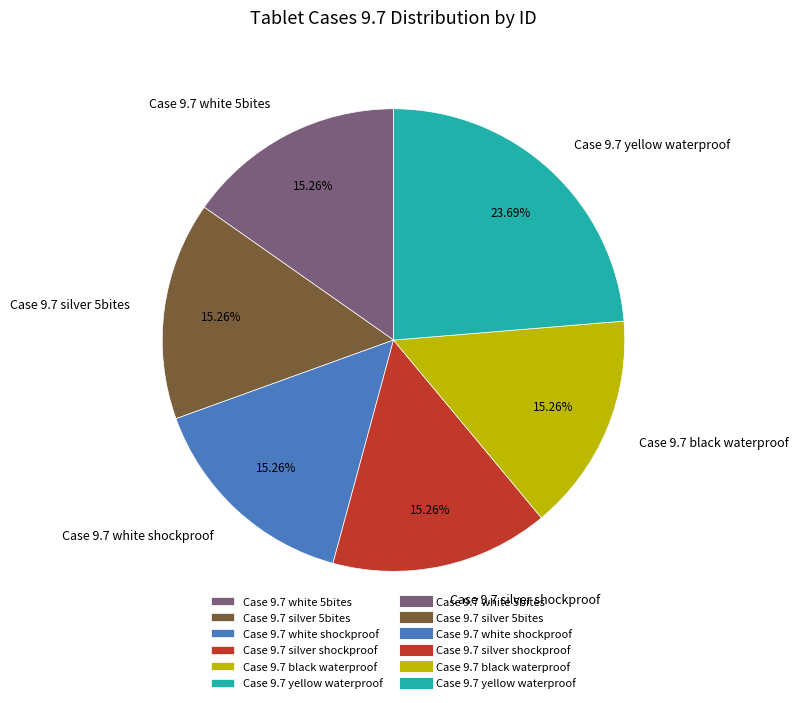

Does any single category account for the majority?

No